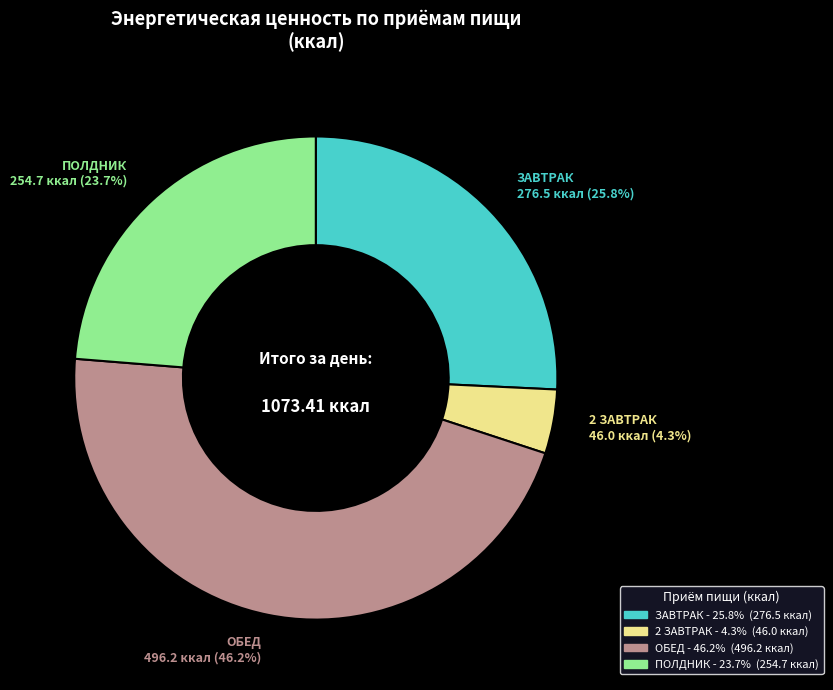

Which category has the smallest portion of the pie?

2 ЗАВТРАК